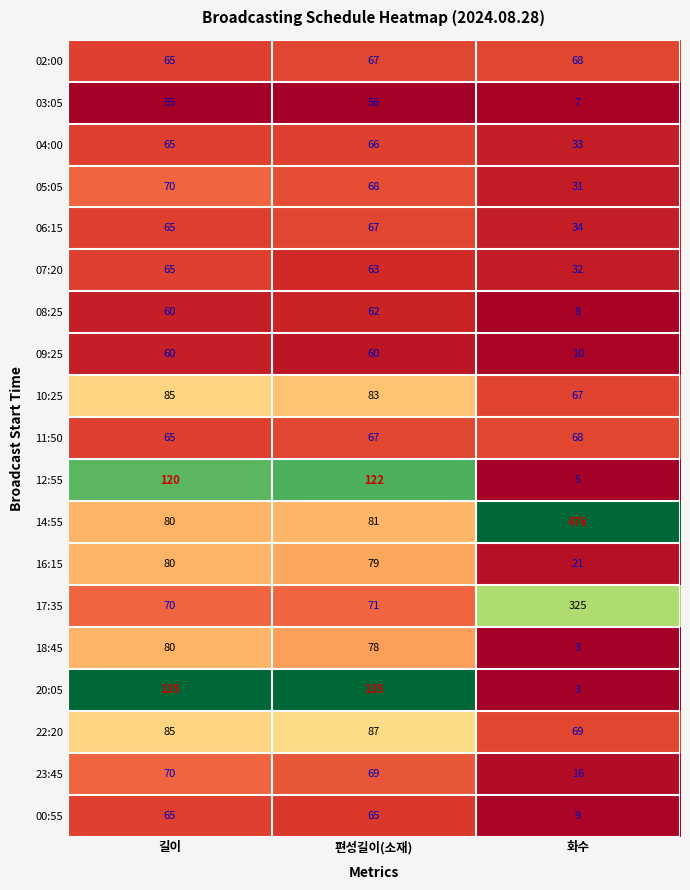

How many series are shown in this chart?

19